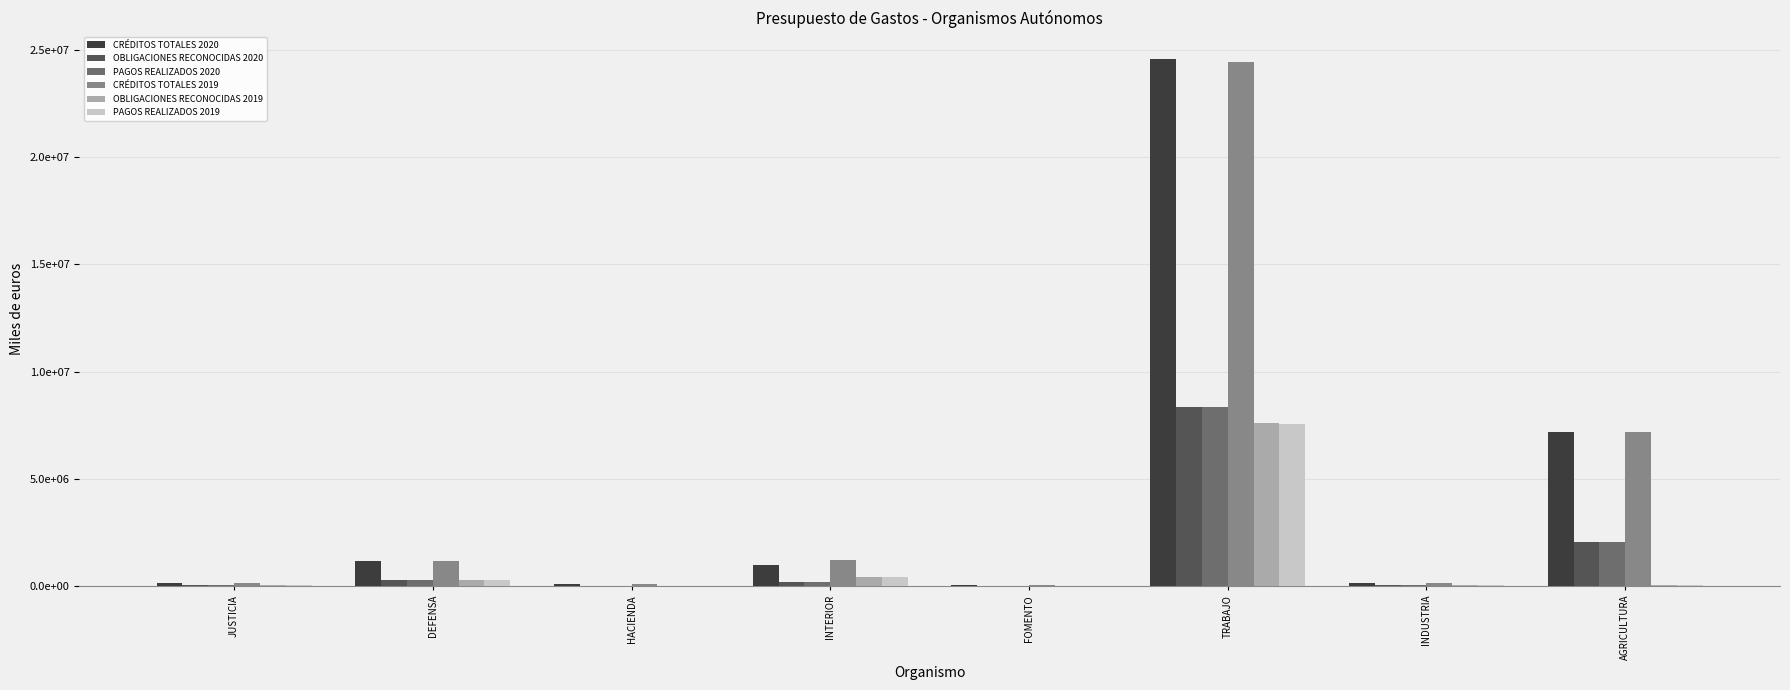

True or false: OBLIGACIONES RECONOCIDAS 2020 has a value of 113155 at INTERIOR.

False